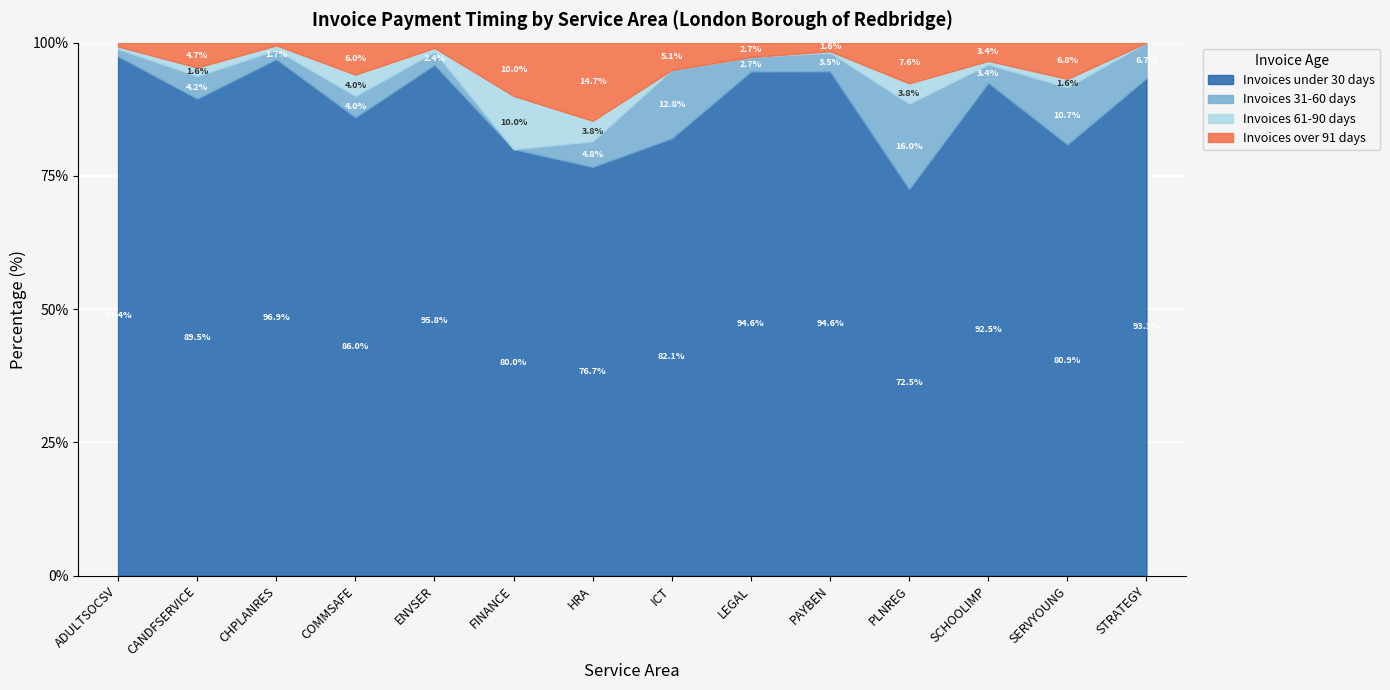

What are all the series names shown in the legend?

Invoices under 30 days, Invoices 31-60 days, Invoices 61-90 days, Invoices over 91 days